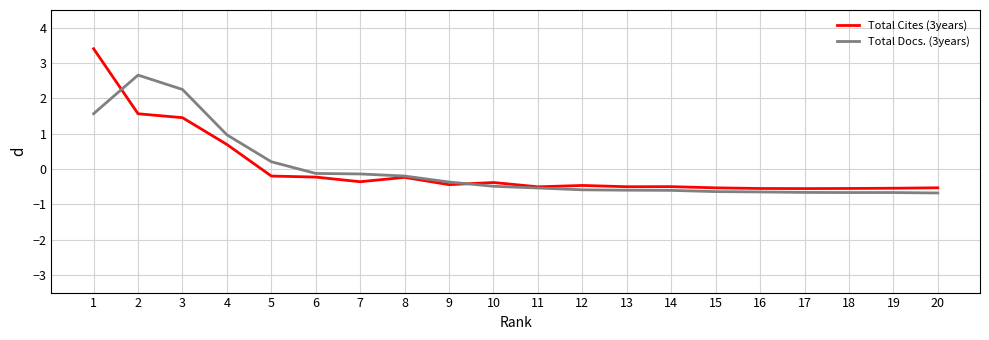

What are all the series names shown in the legend?

Total Cites (3years), Total Docs. (3years)